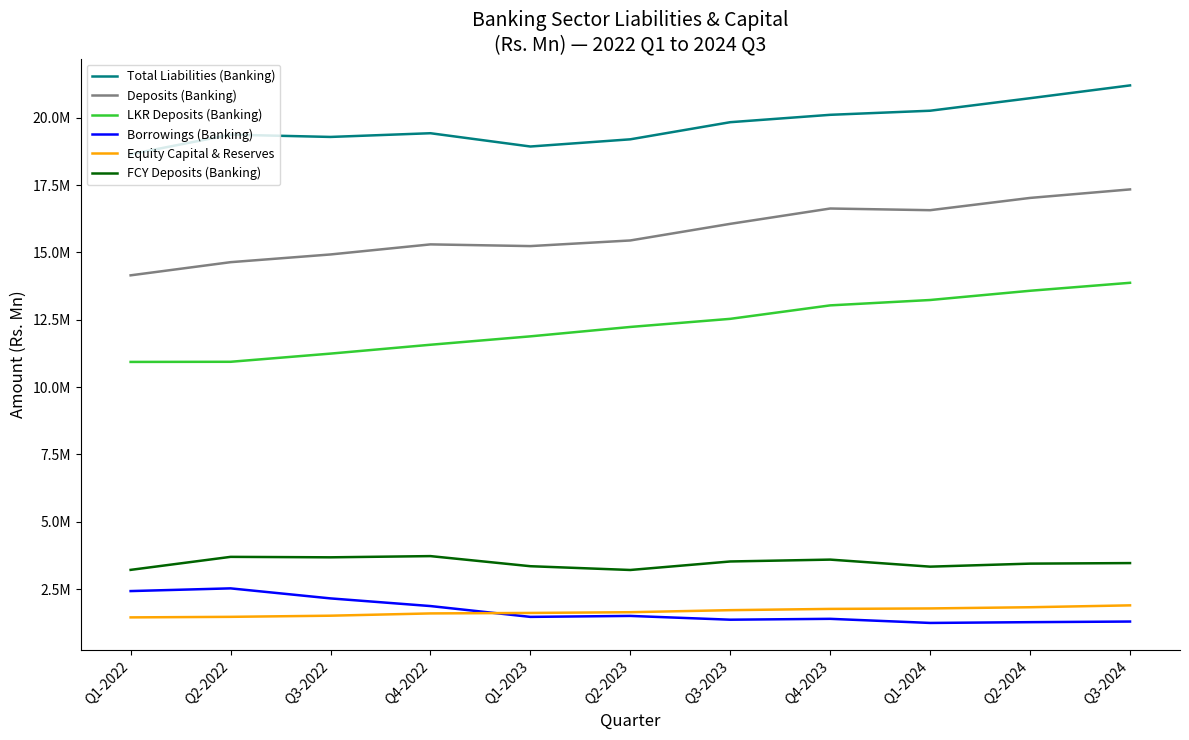

Is the value of Borrowings (Banking) at Q2-2022 greater than the value of LKR Deposits (Banking) at Q3-2023?

No